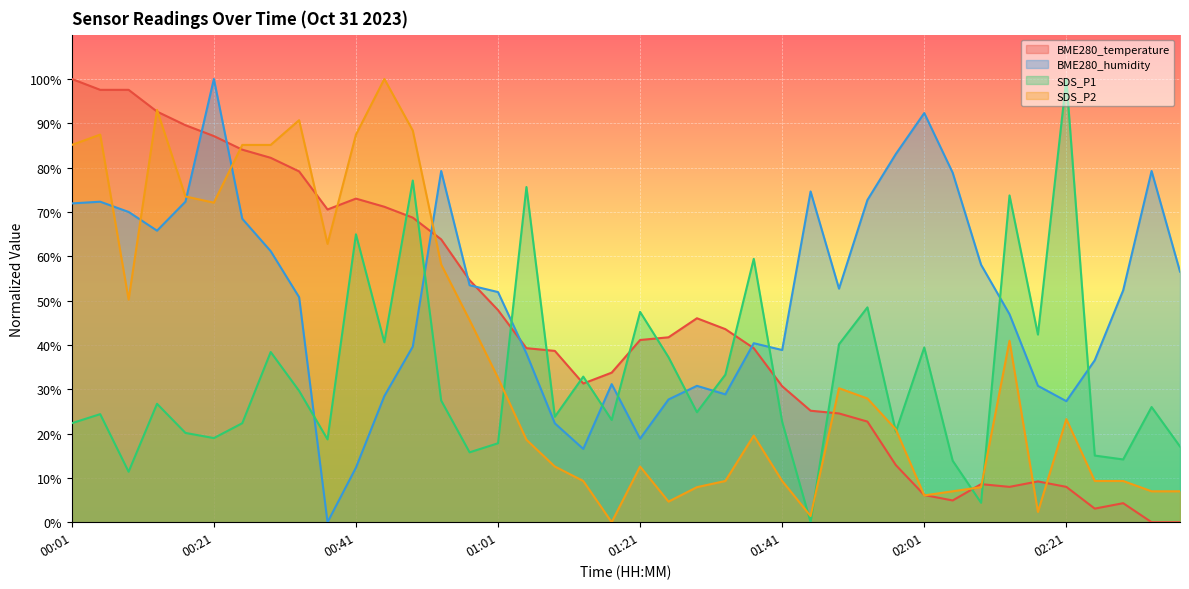

How many lines are shown in the chart?

4